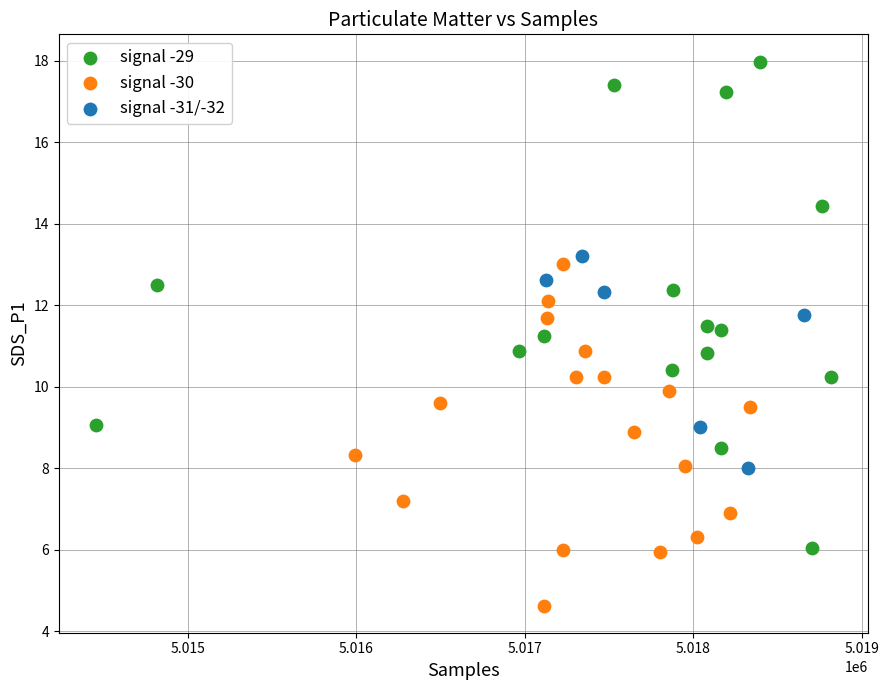

Which series contains the lowest Y value?

signal -30